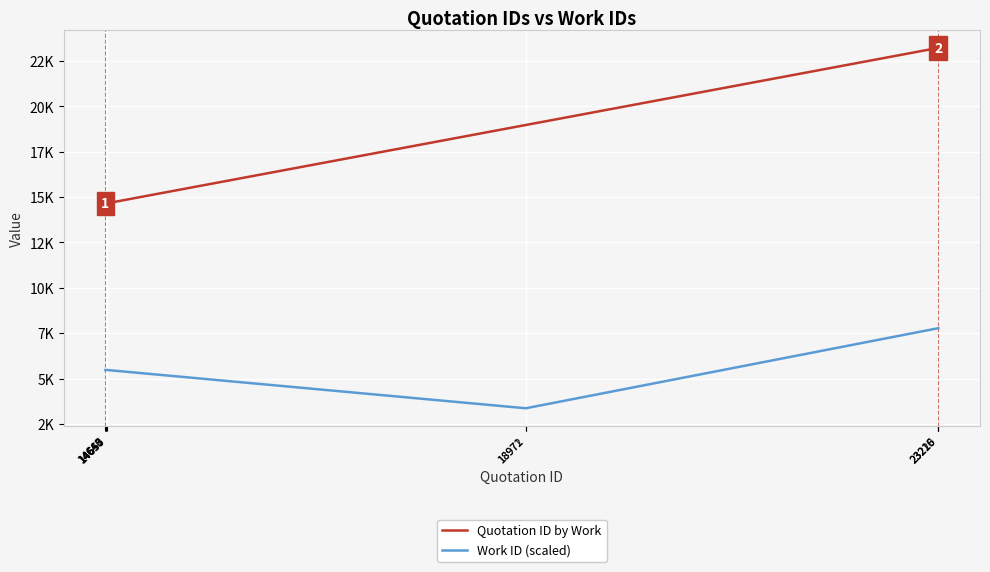

Reading left to right, transcribe all the data shown in this chart.

Quotation ID by Work: 14643=14643	14646=14646	14650=14650	14653=14653	14657=14657	18971=18971	18972=18972	23215=23215	23216=23216	23220=23220
Work ID (scaled): 14643=5479	14646=5479	14650=5479	14653=5479	14657=5479	18971=3370	18972=3370	23215=7776	23216=7776	23220=7776